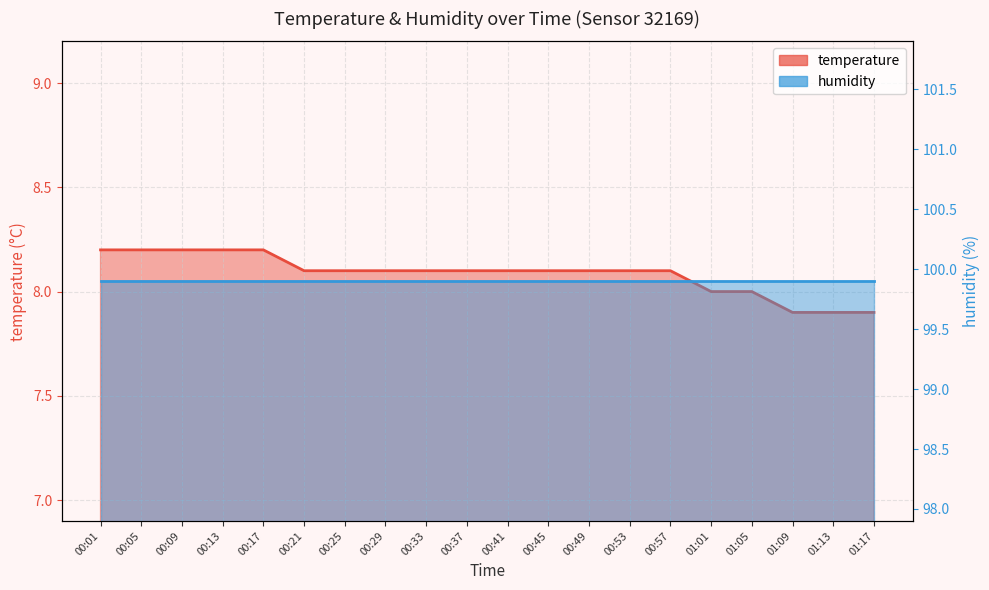

What is the sum of the values at 00:53 and 01:05?

16.1